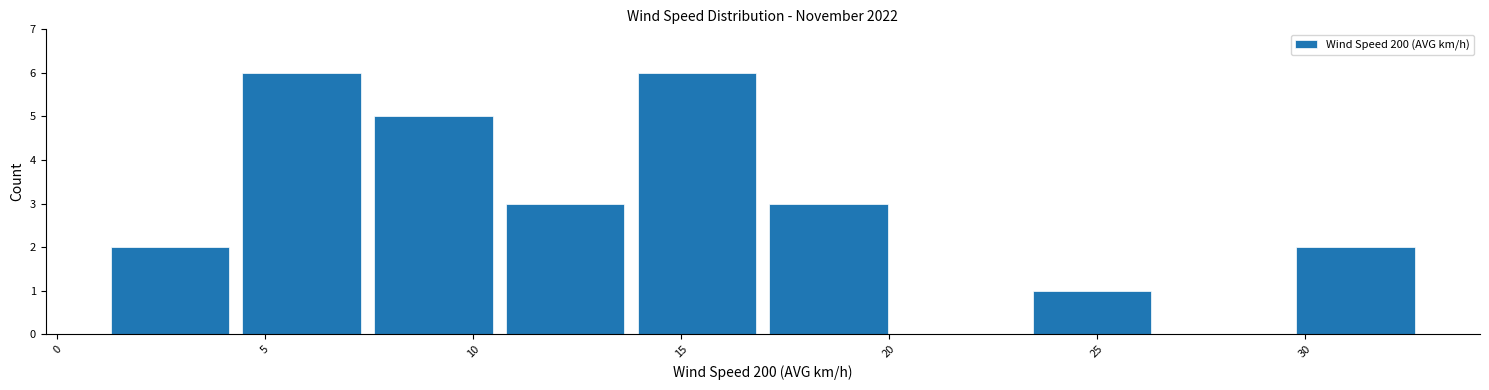

What is the height of the bar covering 29.5 to 33.0 on the x-axis? Neither the bar edges nor the heights are printed on the chart, so give them approximately, as read against the axes.

2